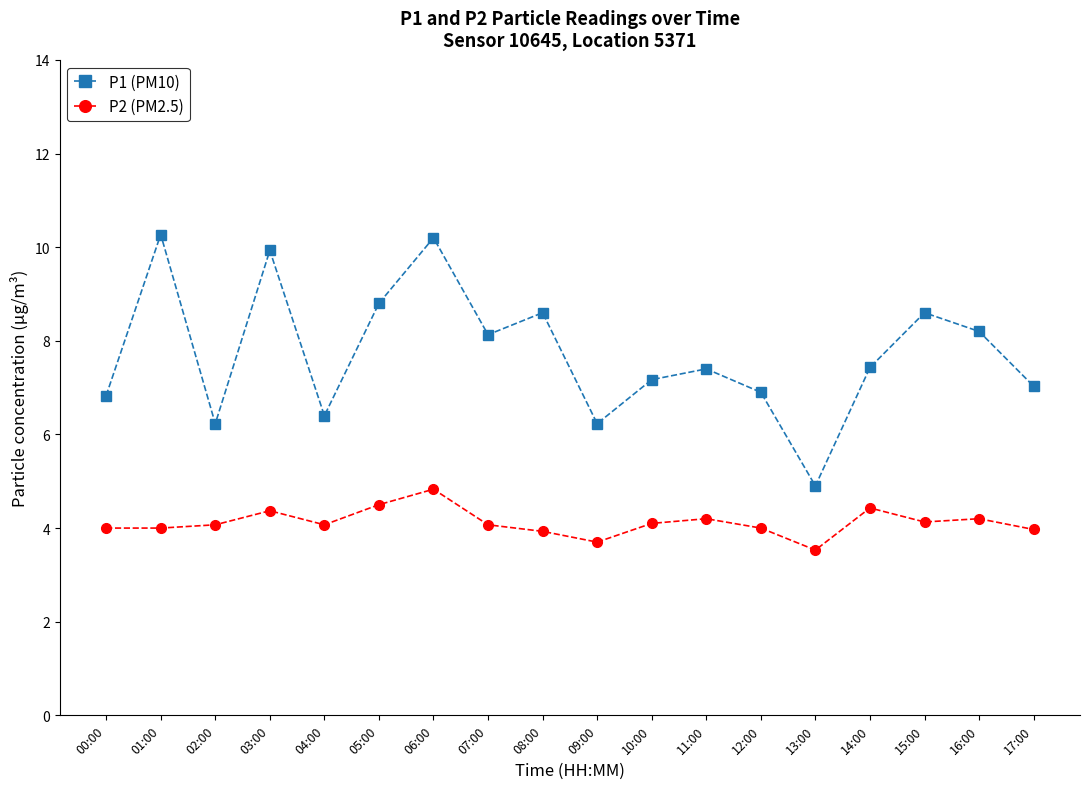

Is the value of P2 (PM2.5) at 13:00 greater than the value of P1 (PM10) at 00:00?

No